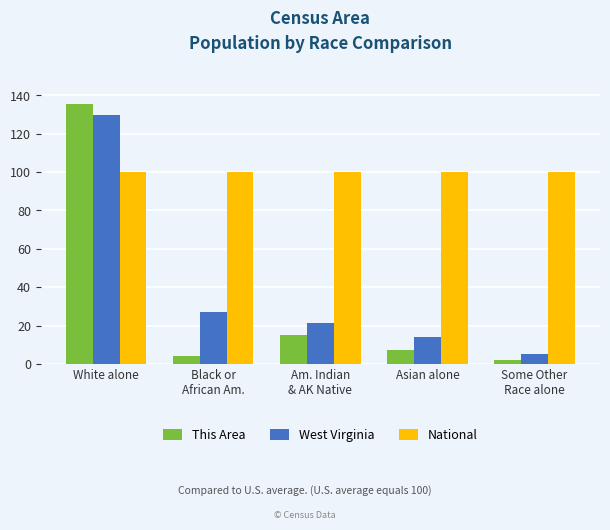

What is the sum of all National values?

500.0